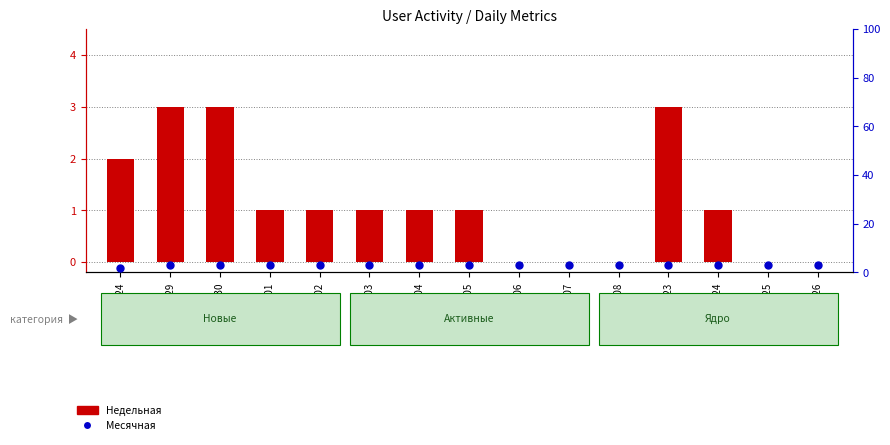

At how many categories does at least one series exceed 2?

14